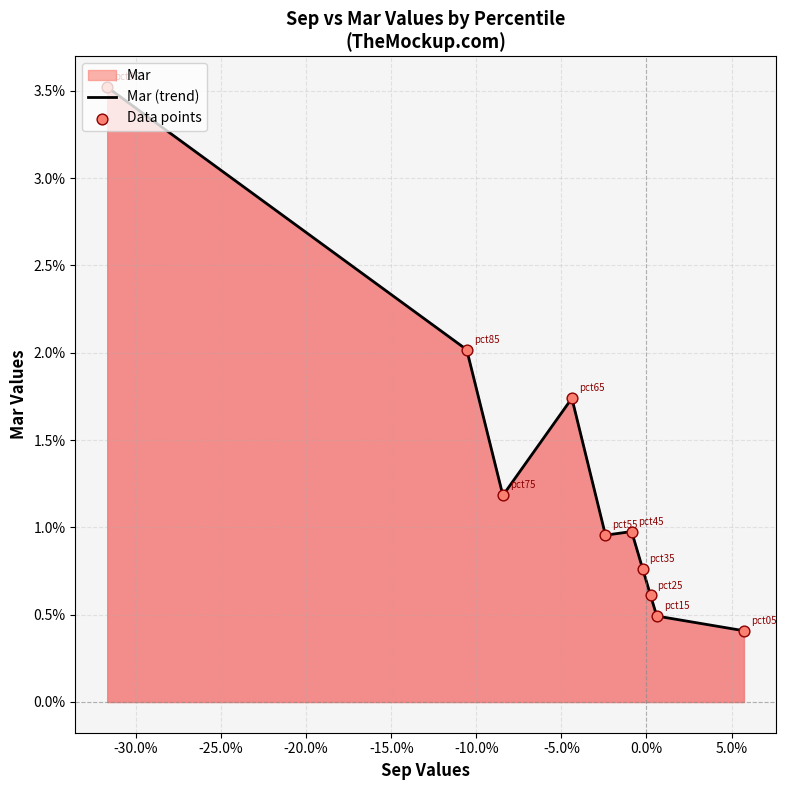

Is the value of Data points at -35.0% greater than the value of Mar (trend) at -35.0%?

No